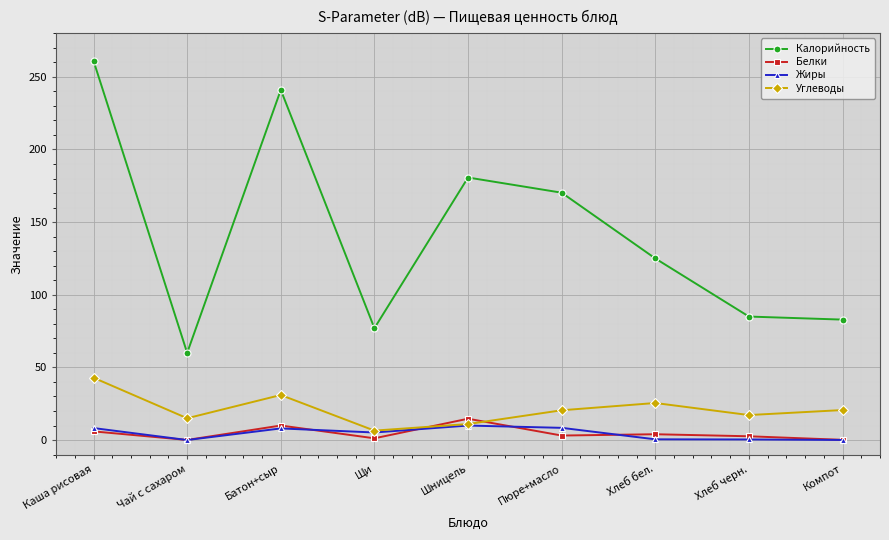

What is the difference between the maximum and second lowest values in the Жиры series?

9.9